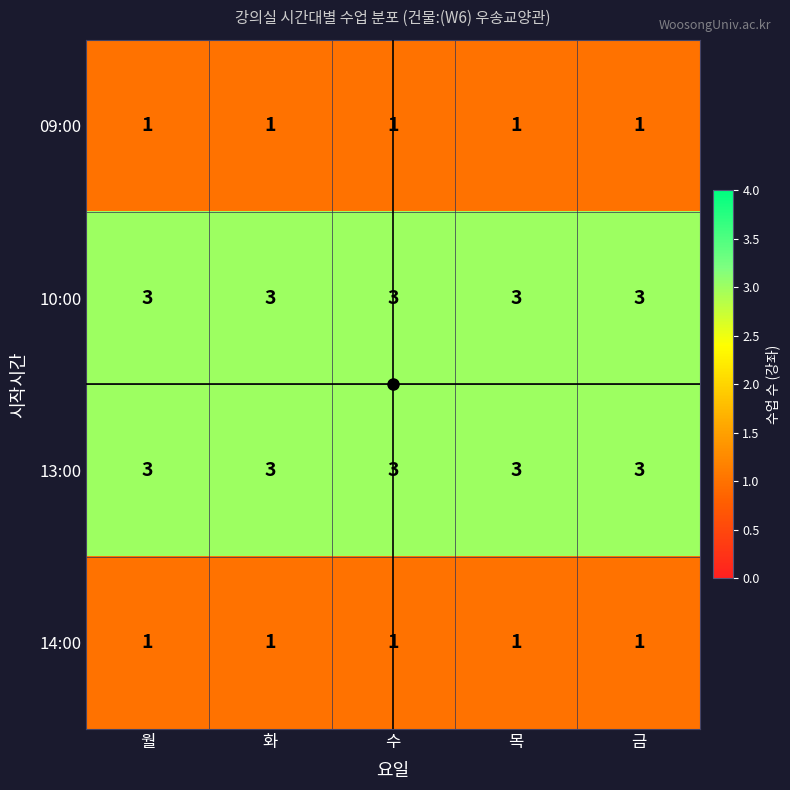

What is the greatest value displayed?

3